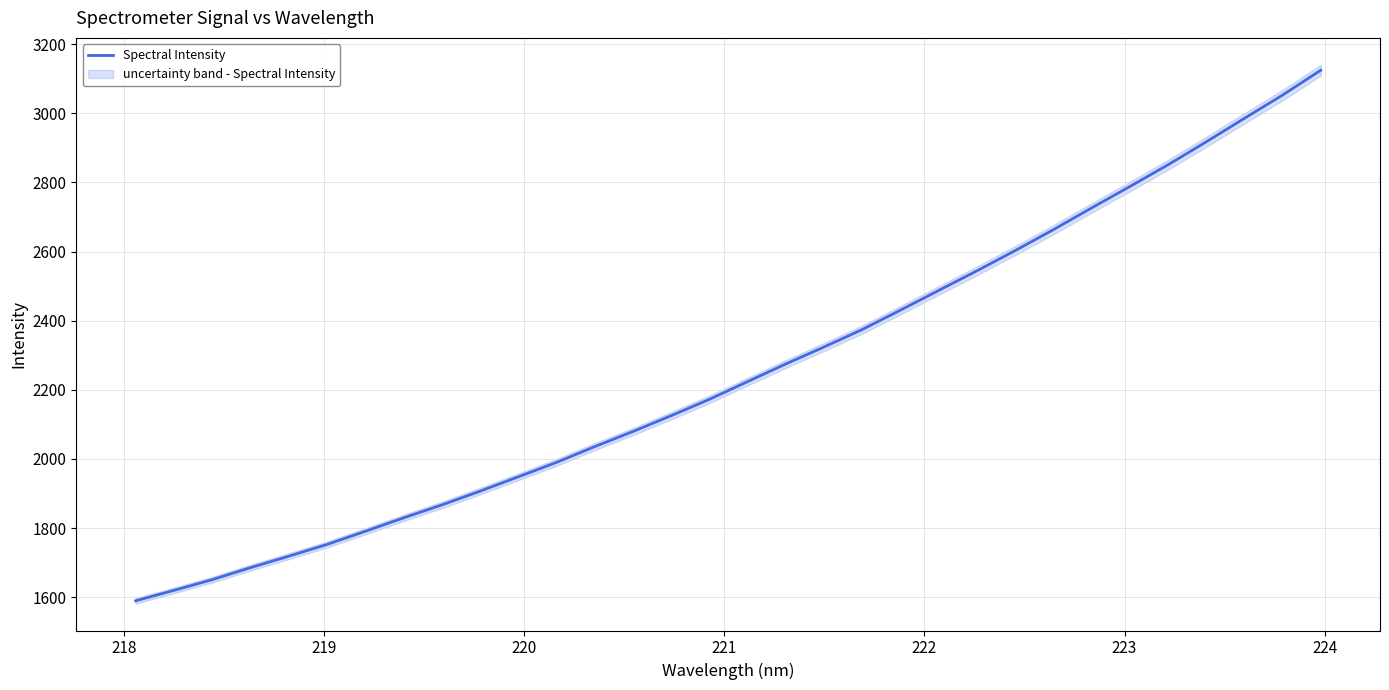

How many lines are shown in the chart?

1